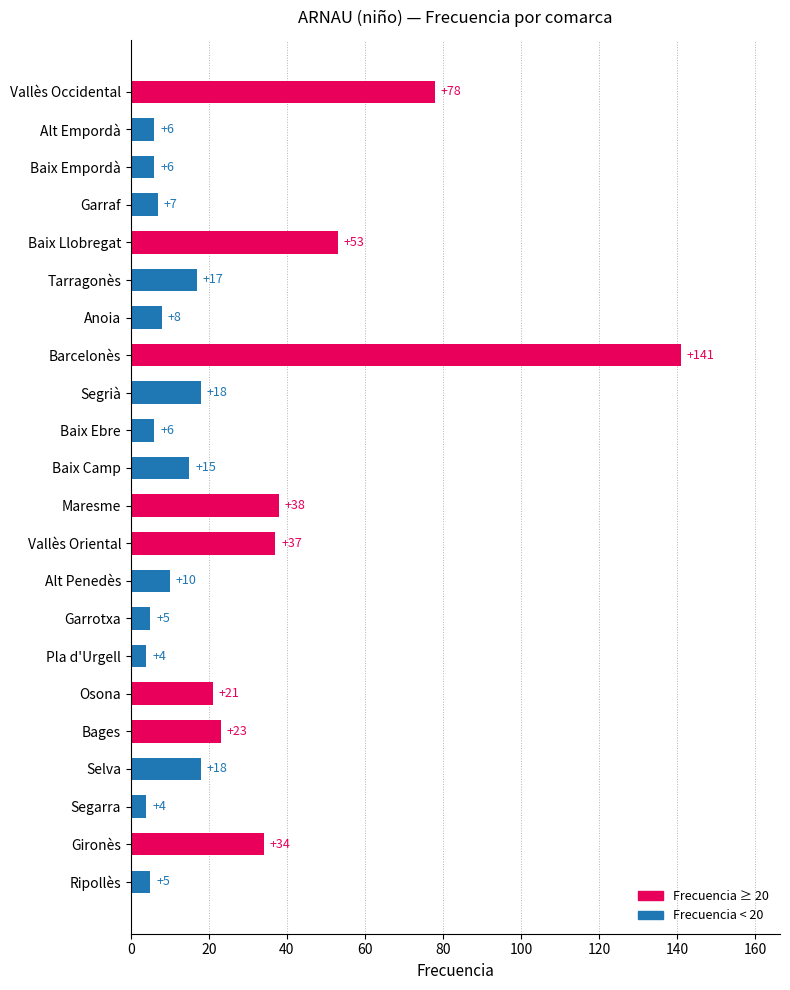

Which label corresponds to the largest value in the chart?

Barcelonès